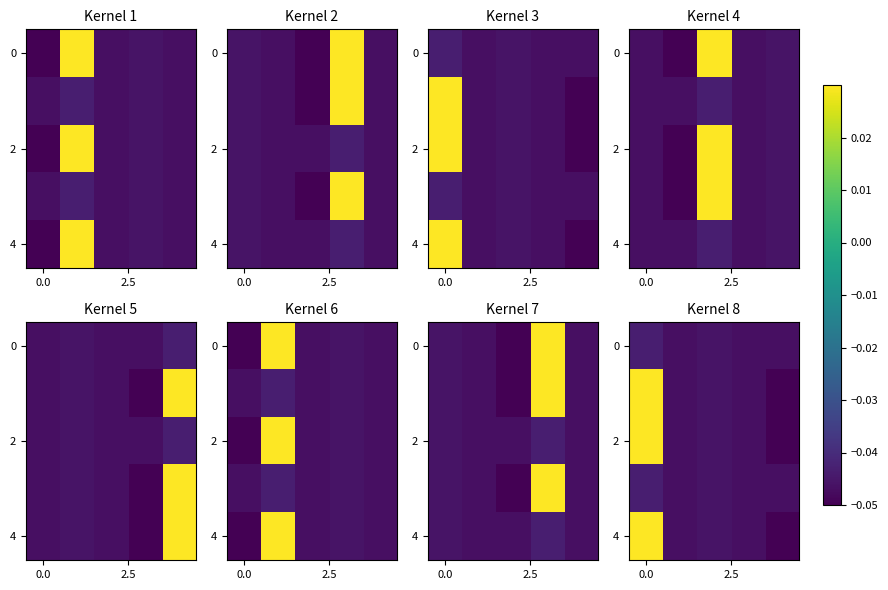

What is the total value across all series at 4?

-0.2